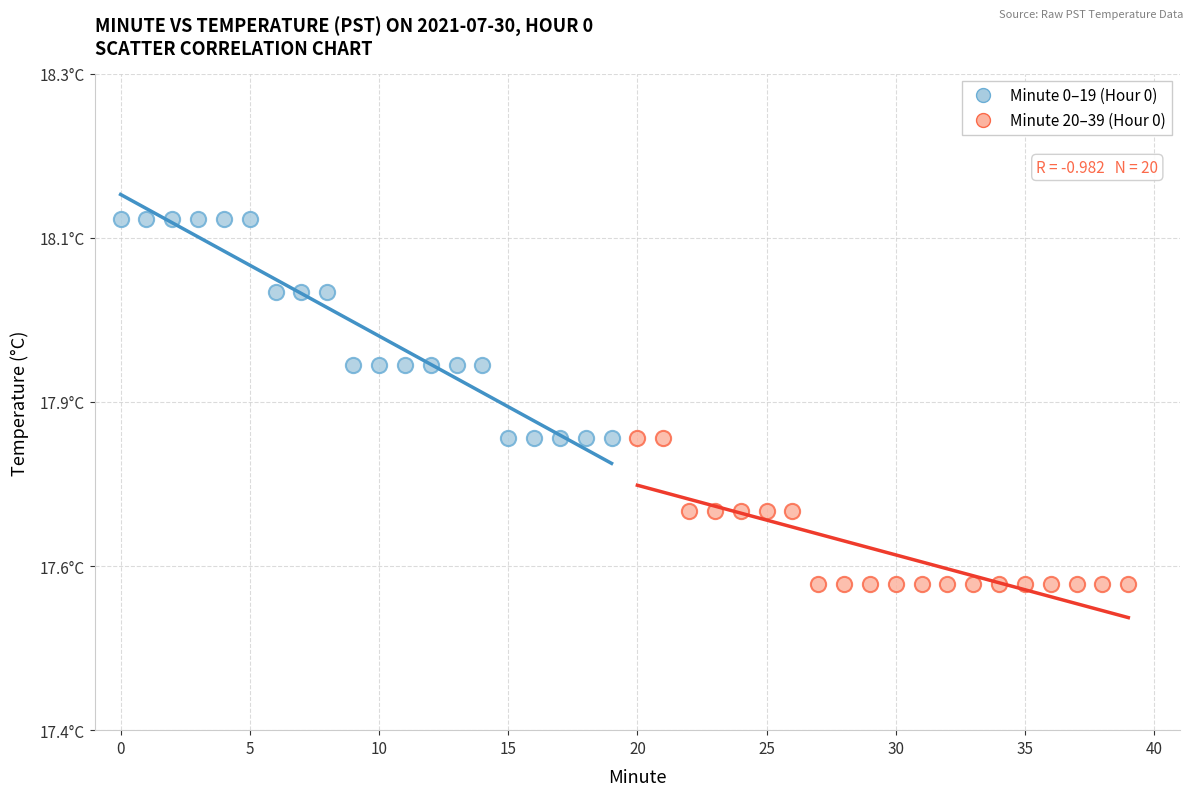

What are all the series names shown in the legend?

Minute 0–19 (Hour 0), Minute 20–39 (Hour 0)